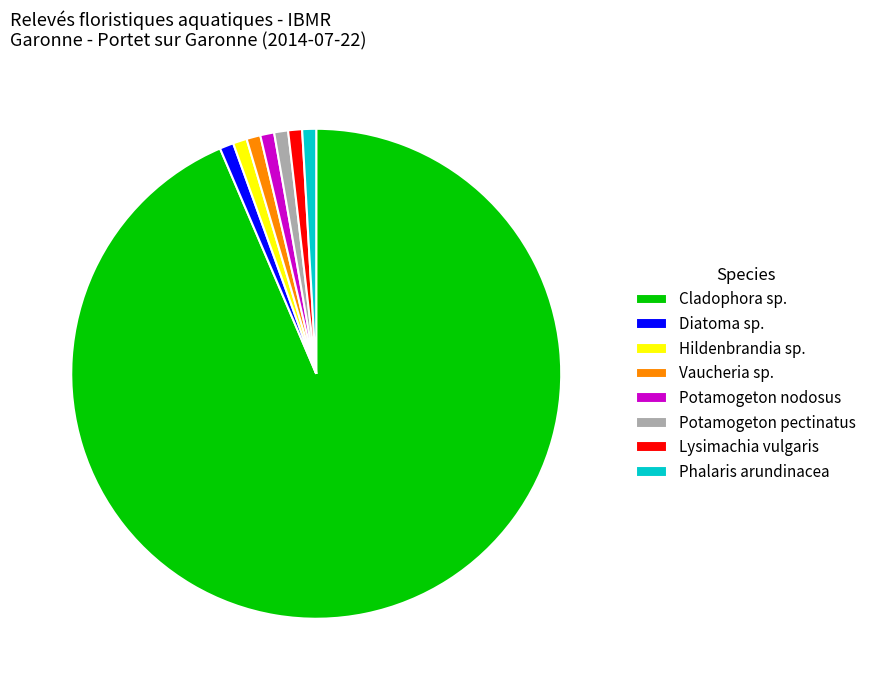

Combined, do Cladophora sp. and Potamogeton pectinatus account for over 50%?

Yes